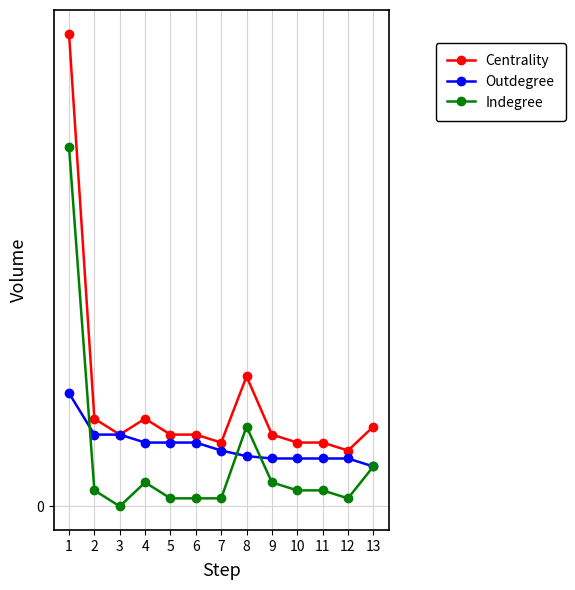

True or false: Outdegree has more than 0 interior local peaks.

False